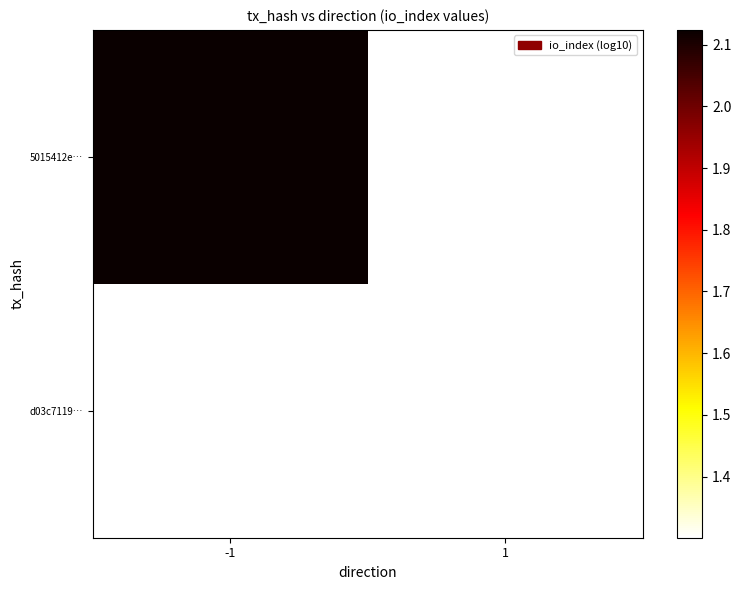

List the labels in order of d03c7119… value, smallest first.

-1, 1